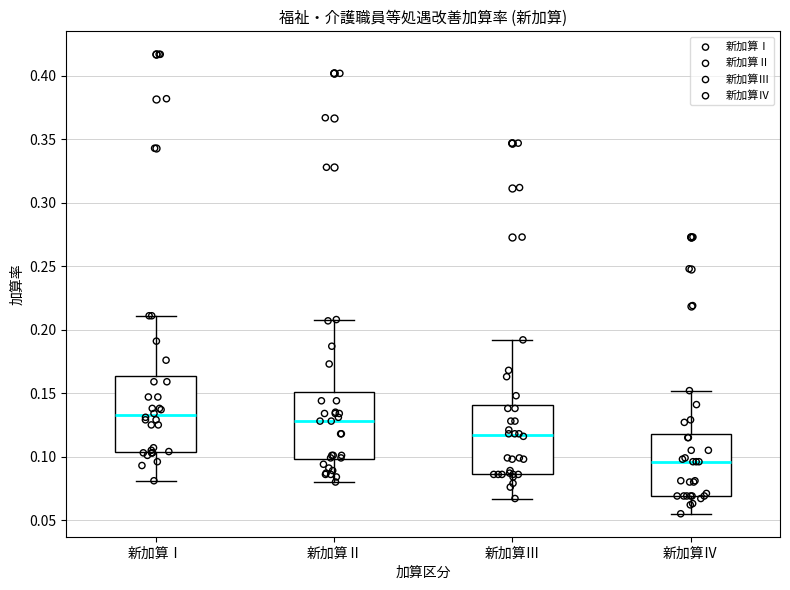

Where is the upper edge of the box for 新加算Ⅲ on the y-axis? The values are not printed on the chart, so give them approximately, as read against the axis.

0.140